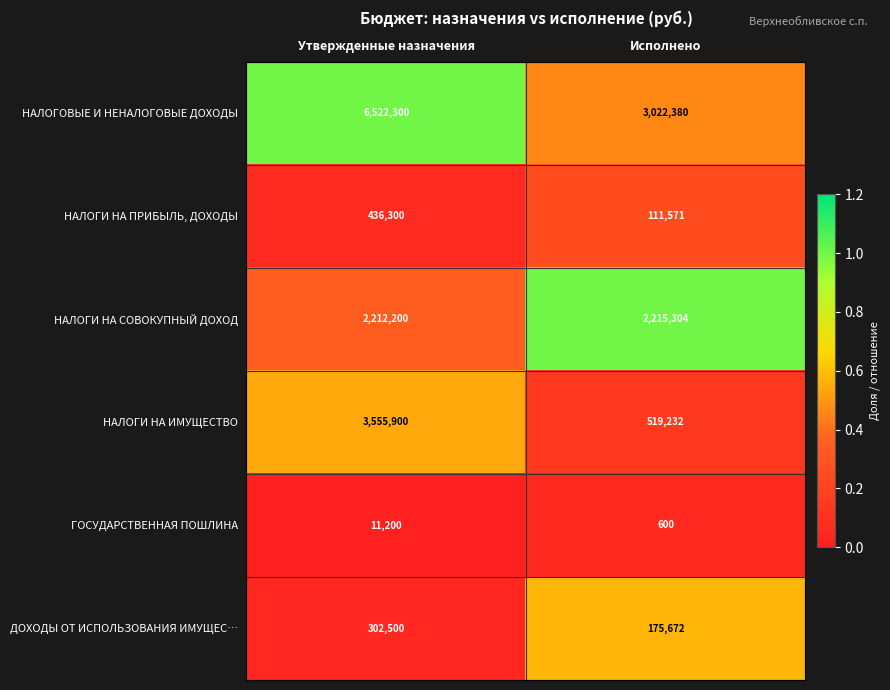

The value of ДОХОДЫ ОТ ИСПОЛЬЗОВАНИЯ ИМУЩЕС… at Исполнено is 35363. True or false?

False